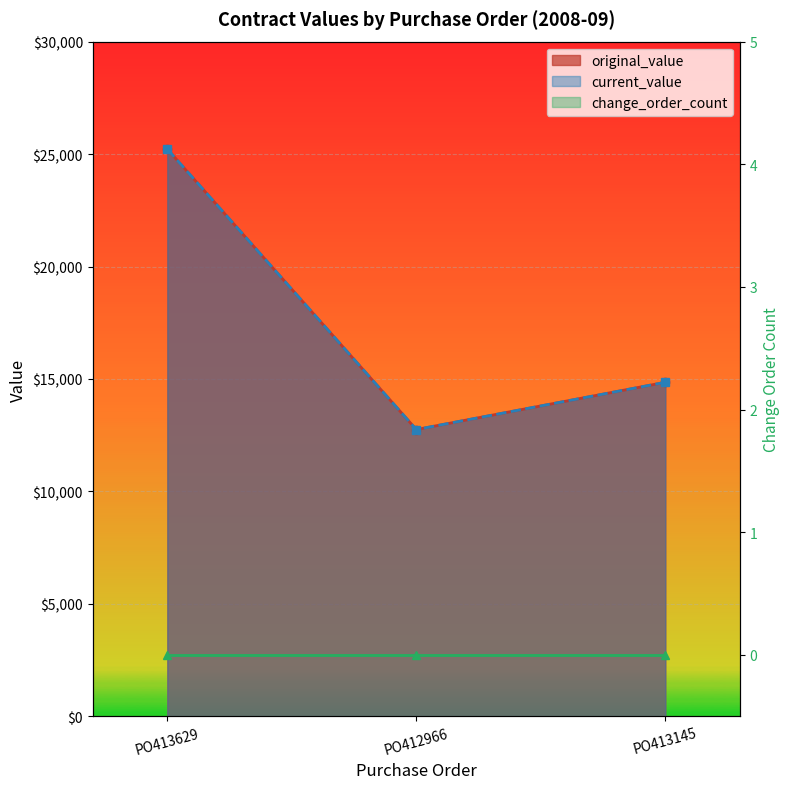

What is the label of the 3rd point from the left?

PO413145